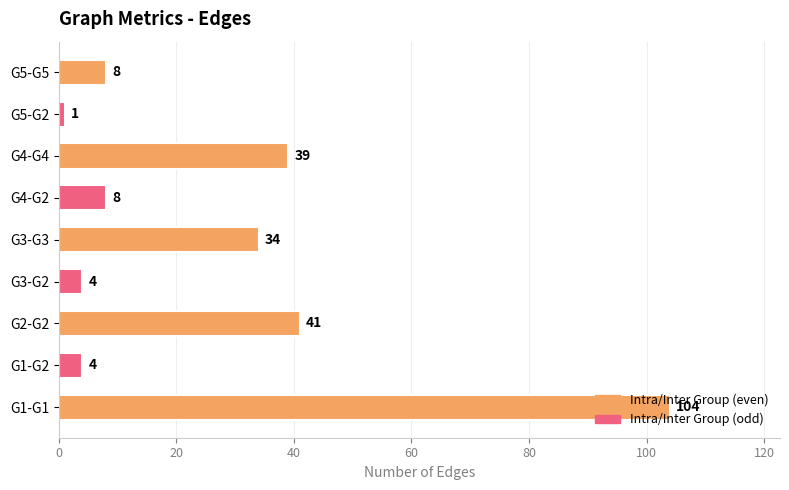

Approximately how many times larger is the value at G1-G1 compared to G5-G5?

13.0